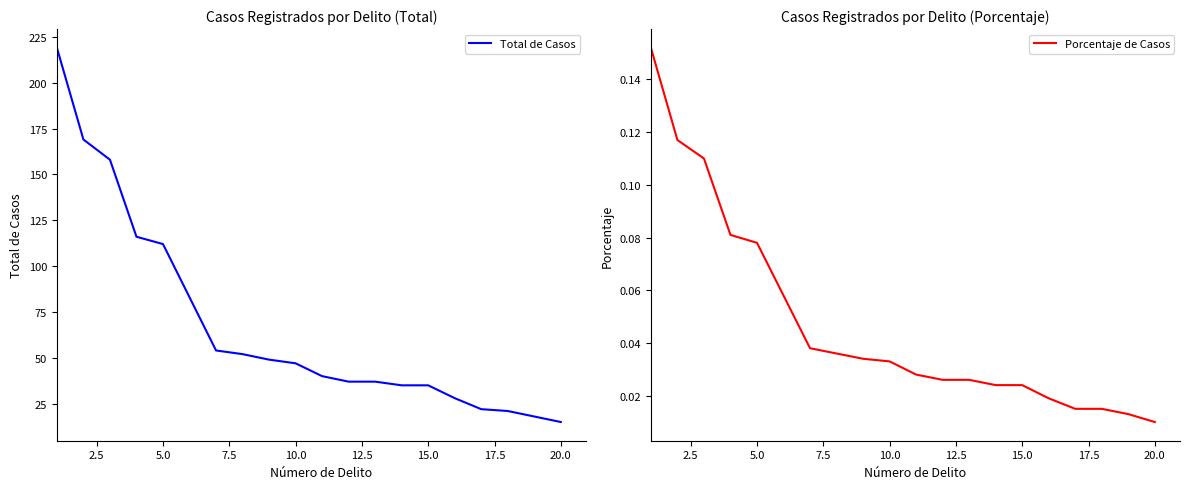

At which label is Porcentaje de Casos closest to 0?

20.0